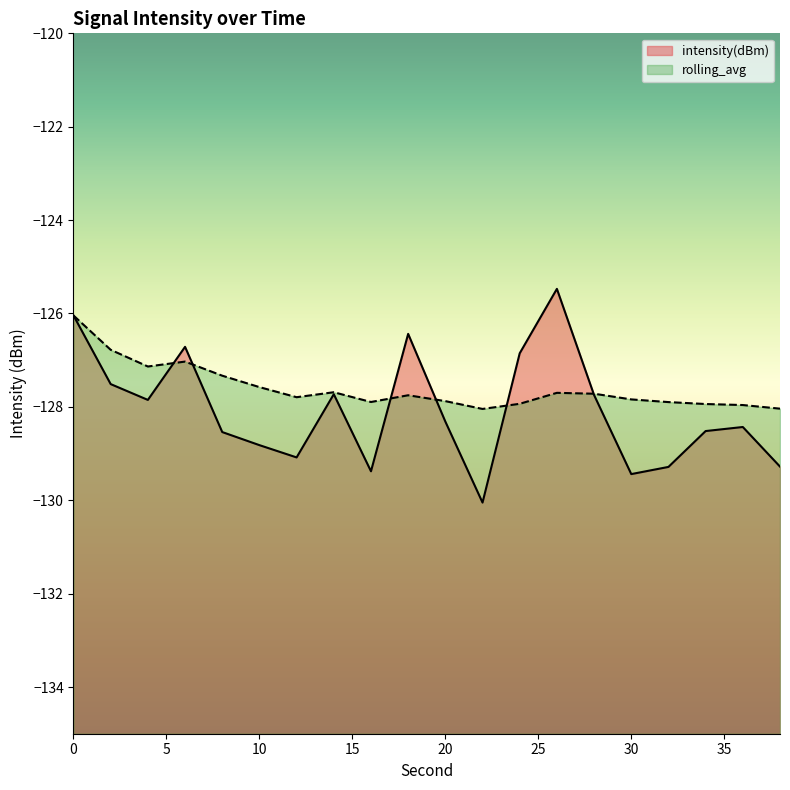

What is the difference between the highest and lowest values at 38?

1.2